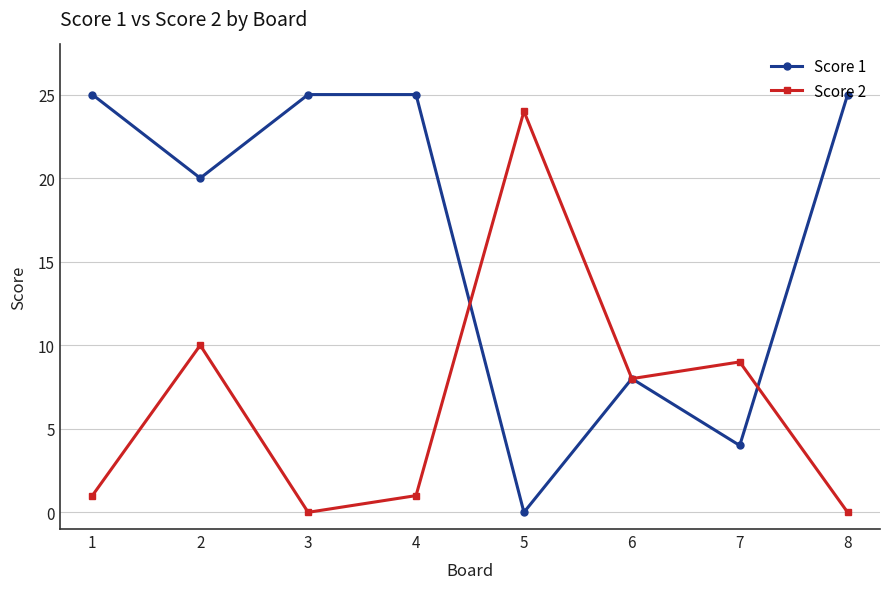

Count the Score 1 values in the range 8 to 25.

6